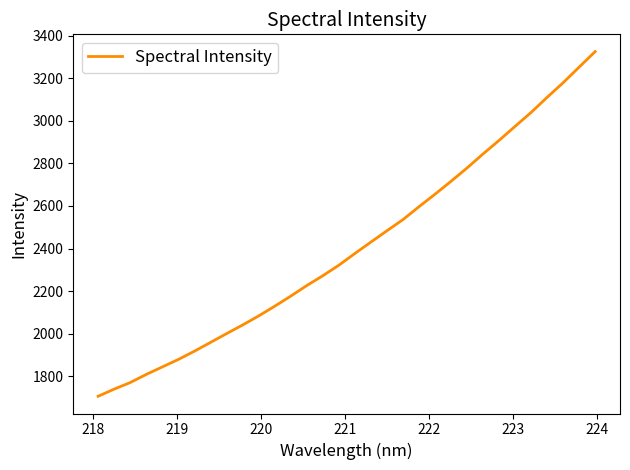

What is the smallest value displayed?

1705.9